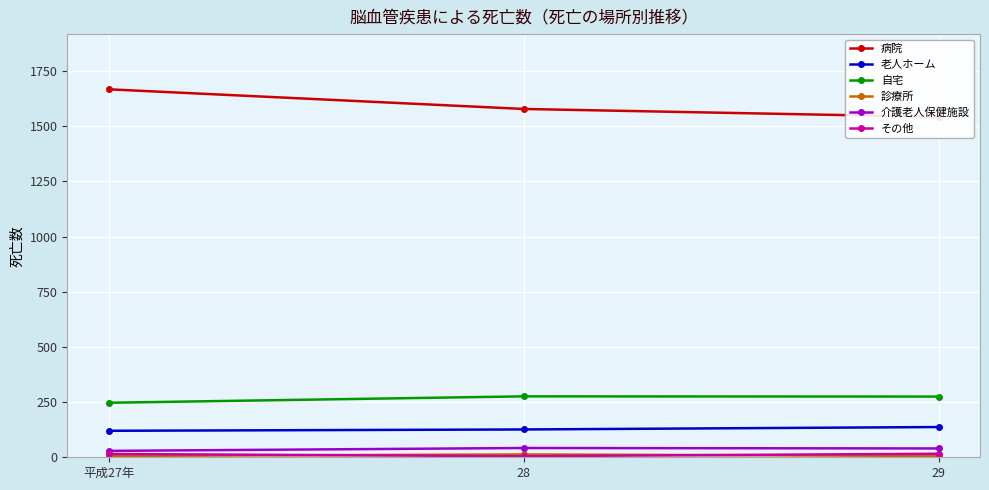

Reading left to right, list all the values displayed in this chart.

病院: 平成27年=1667	28=1578	29=1542
老人ホーム: 平成27年=120	28=126	29=137
自宅: 平成27年=247	28=276	29=275
診療所: 平成27年=6	28=13	29=6
介護老人保健施設: 平成27年=29	28=42	29=40
その他: 平成27年=15	28=5	29=16